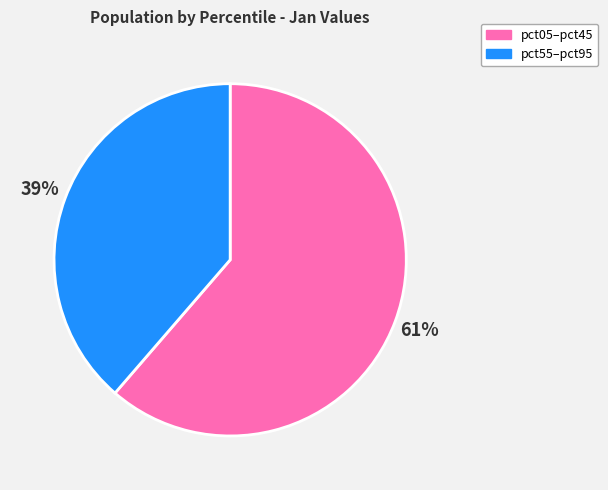

Does any single category account for the majority?

Yes